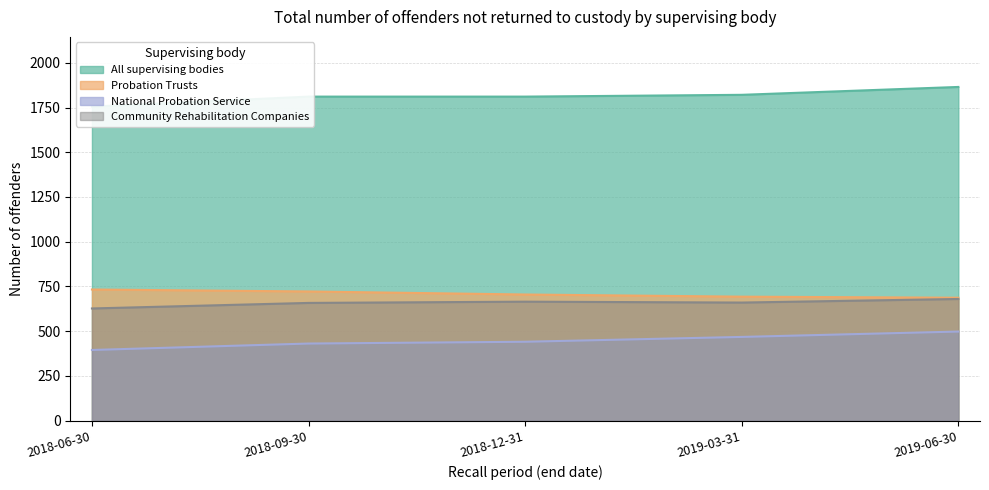

Is the value of National Probation Service at 2018-09-30 greater than the value of Community Rehabilitation Companies at 2018-06-30?

No